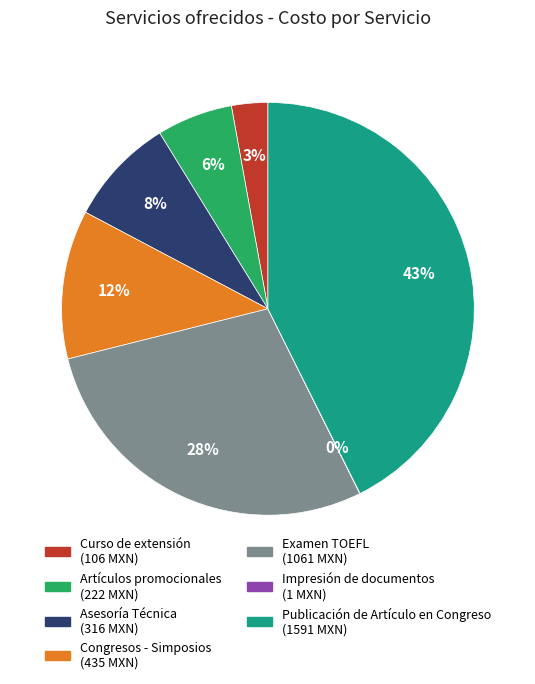

Does any single category account for the majority?

No